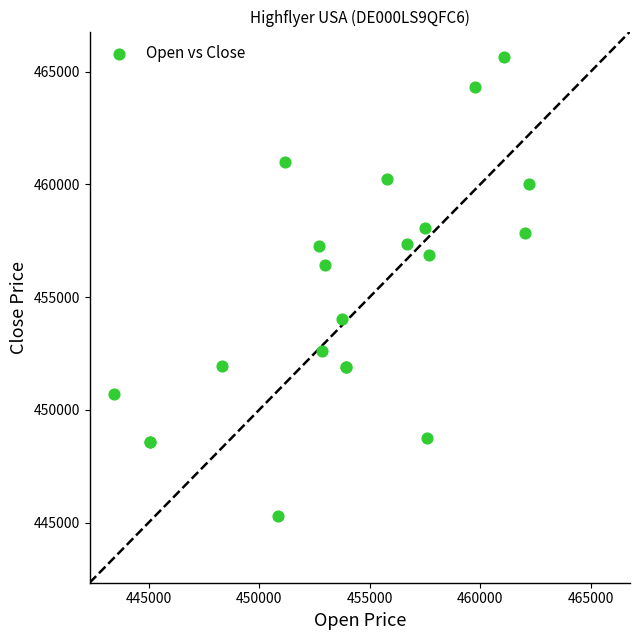

What Y value in the scatter plot is closest to 455489?

456431